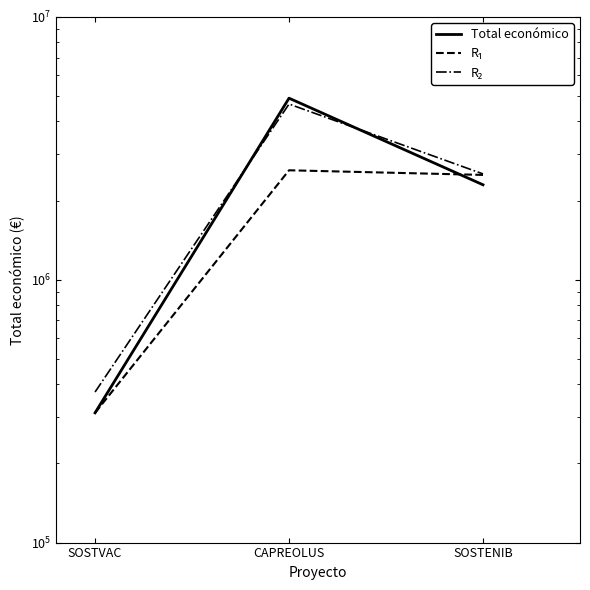

At which label does R₂ reach its peak?

CAPREOLUS